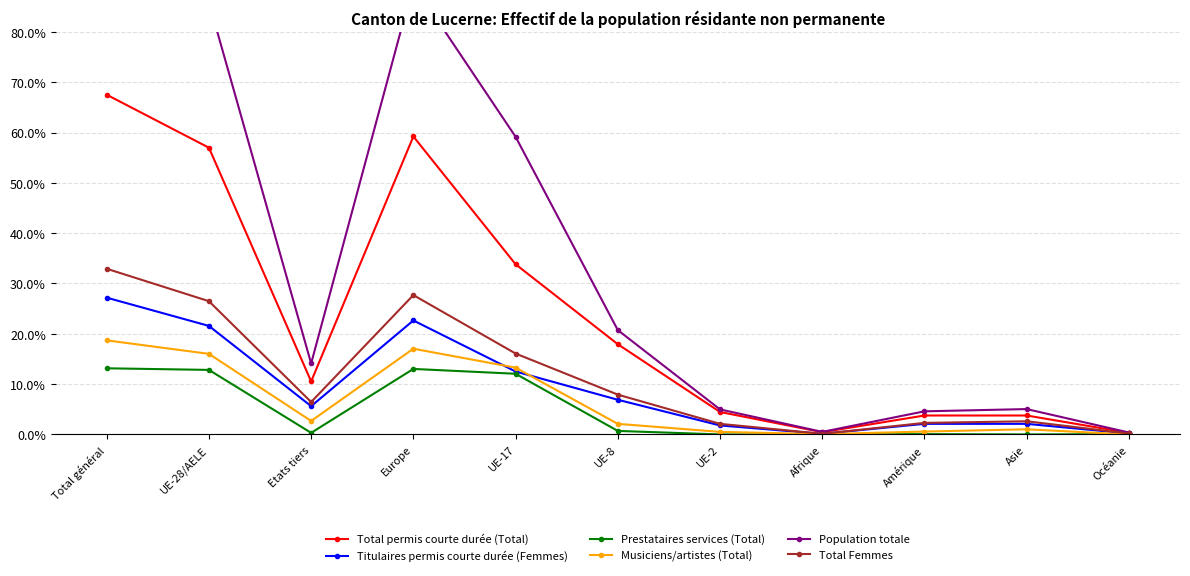

What is the highest value of the Musiciens/artistes (Total) series?

18.7